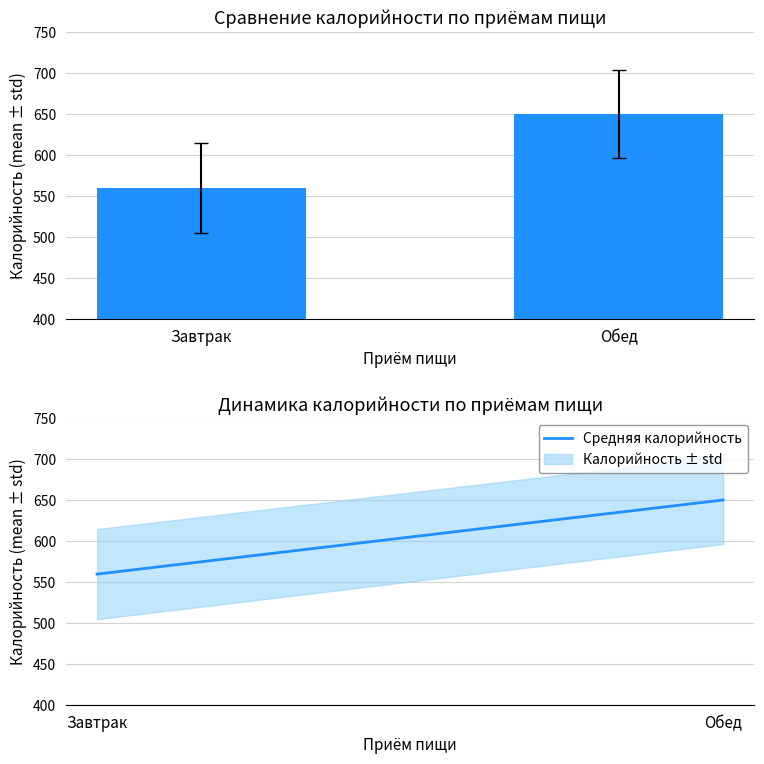

Which has a higher value, Обед or Завтрак?

Обед